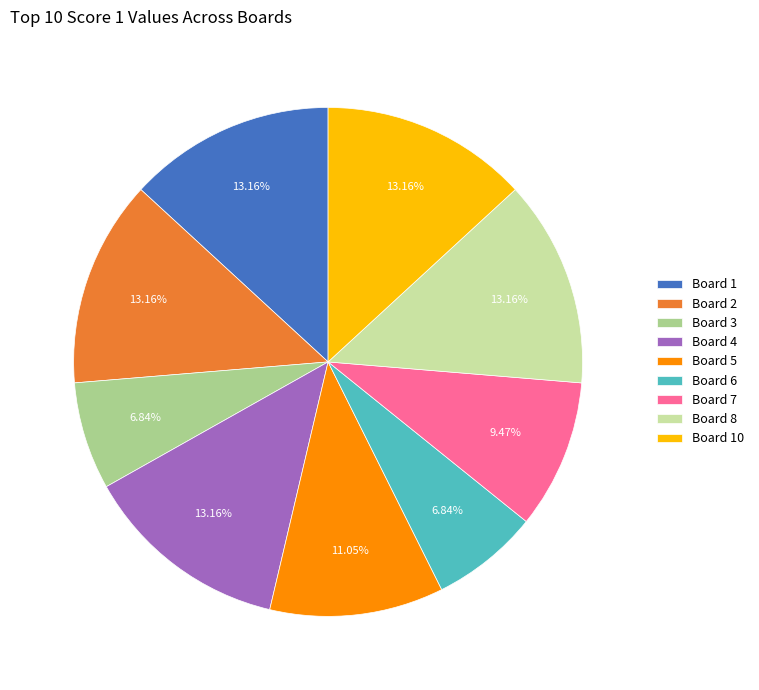

How much of the chart is everything except Board 4?

86.8%